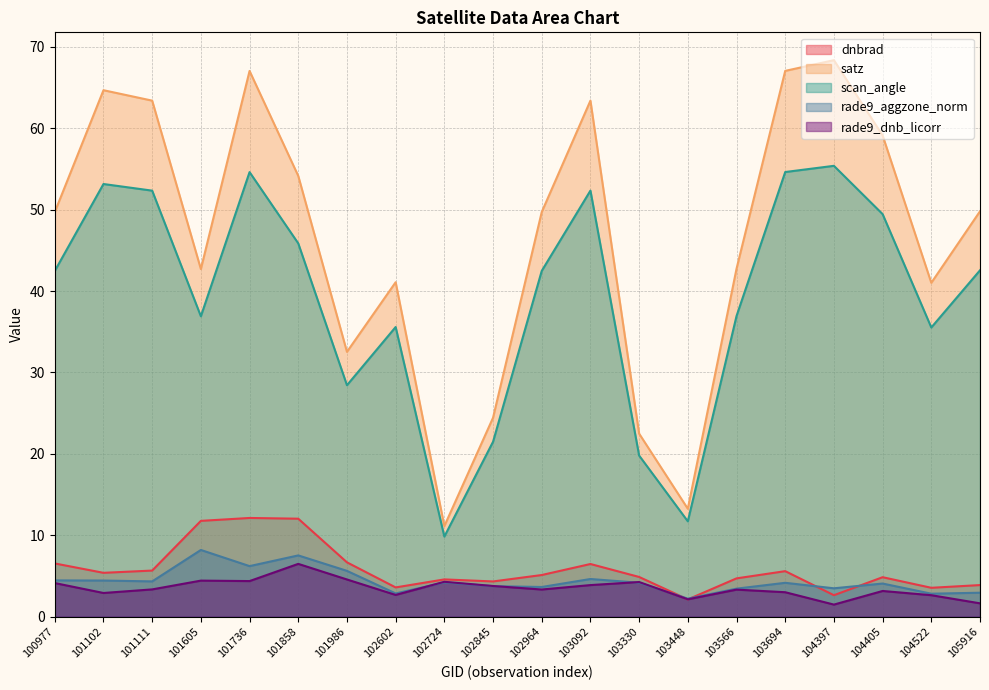

Reading left to right, list all the values displayed in this chart.

dnbrad: 6.5	5.4	5.7	11.8	12.1	12.0	6.7	3.6	4.6	4.3	5.1	6.5	4.9	2.1	4.7	5.6	2.6	4.9	3.6	3.9
satz: 49.7	64.7	63.4	42.7	67.0	54.1	32.5	41.1	11.1	24.4	49.7	63.4	22.5	13.3	42.7	67.0	68.4	59.1	41.0	49.8
scan_angle: 42.5	53.1	52.3	36.9	54.6	45.9	28.4	35.6	9.8	21.5	42.5	52.3	19.8	11.7	36.9	54.6	55.4	49.5	35.5	42.5
rade9_aggzone_norm: 4.5	4.4	4.3	8.2	6.2	7.5	5.6	2.9	4.2	3.8	3.7	4.6	4.2	2.2	3.5	4.2	3.5	4.1	2.8	3.0
rade9_dnb_licorr: 4.1	2.9	3.4	4.4	4.4	6.5	4.6	2.7	4.3	3.8	3.3	3.9	4.3	2.1	3.3	3.0	1.5	3.2	2.6	1.6